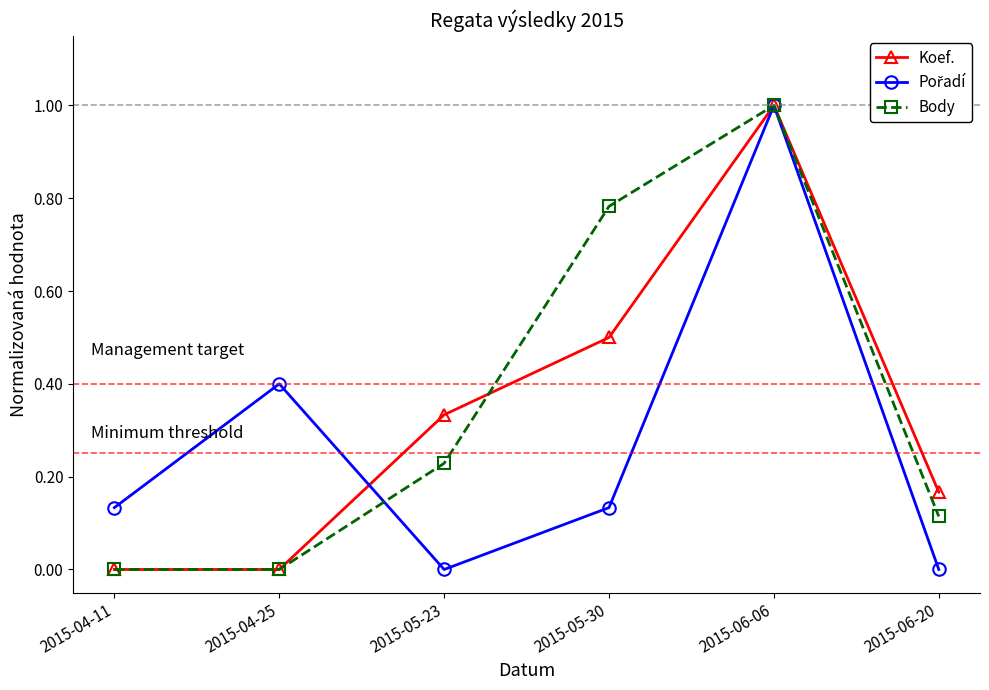

The value of Body at 2015-06-06 is 1.7. True or false?

False